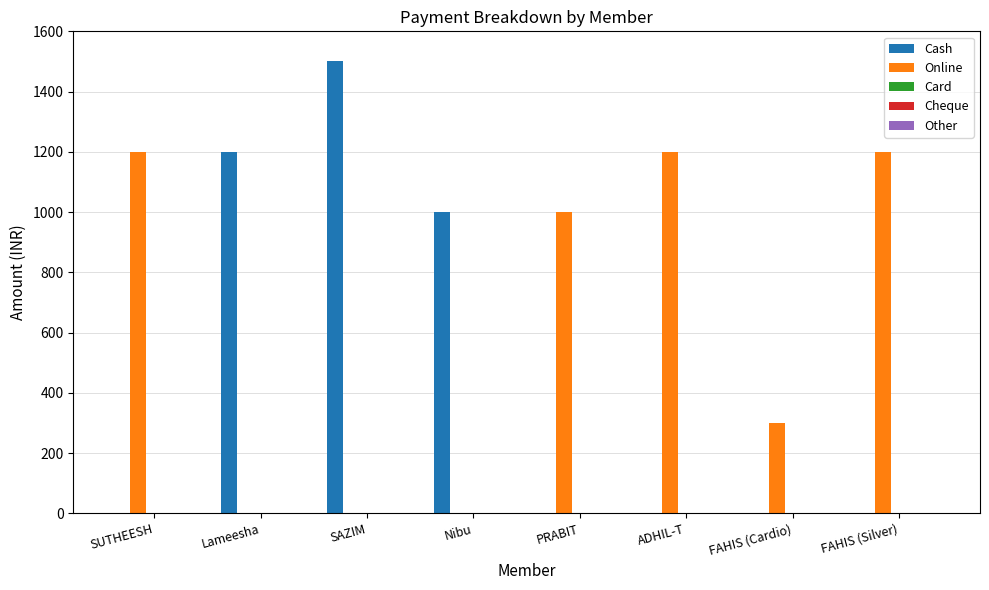

What is the maximum value for Online?

1200